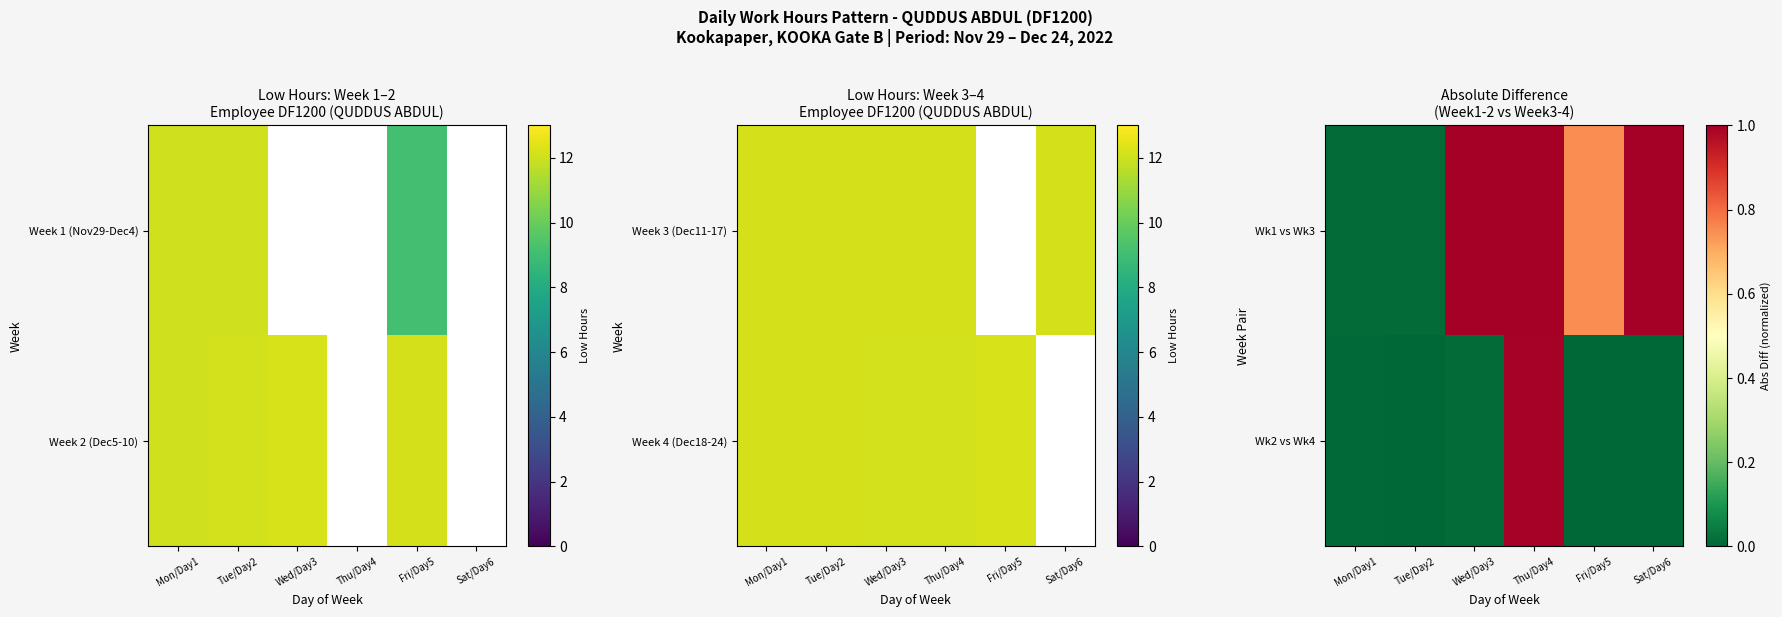

How many data points in Wk2 vs Wk4 are above 0?

5